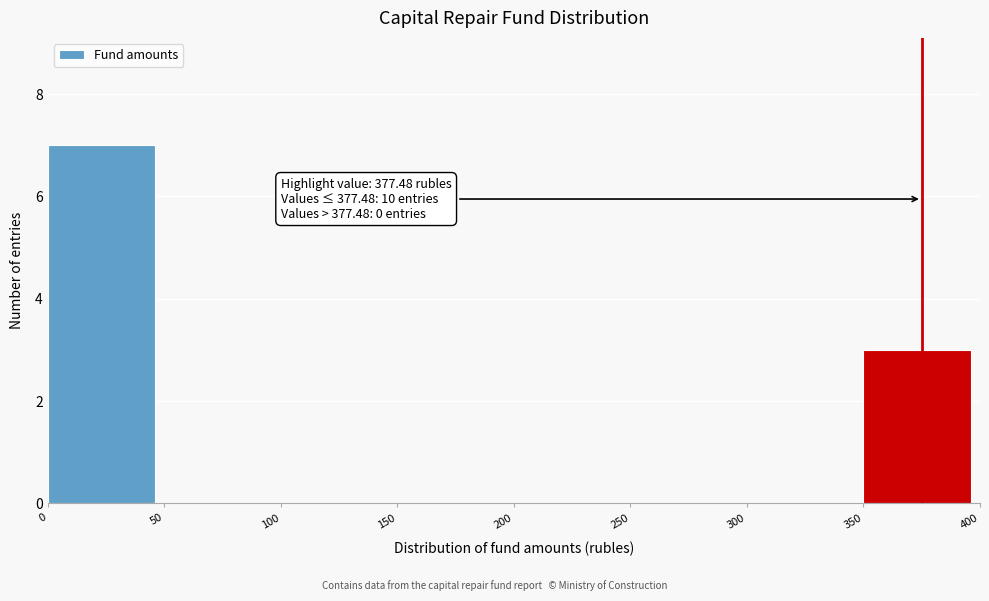

Over which range of the x-axis is the bar tallest?

0 to 50